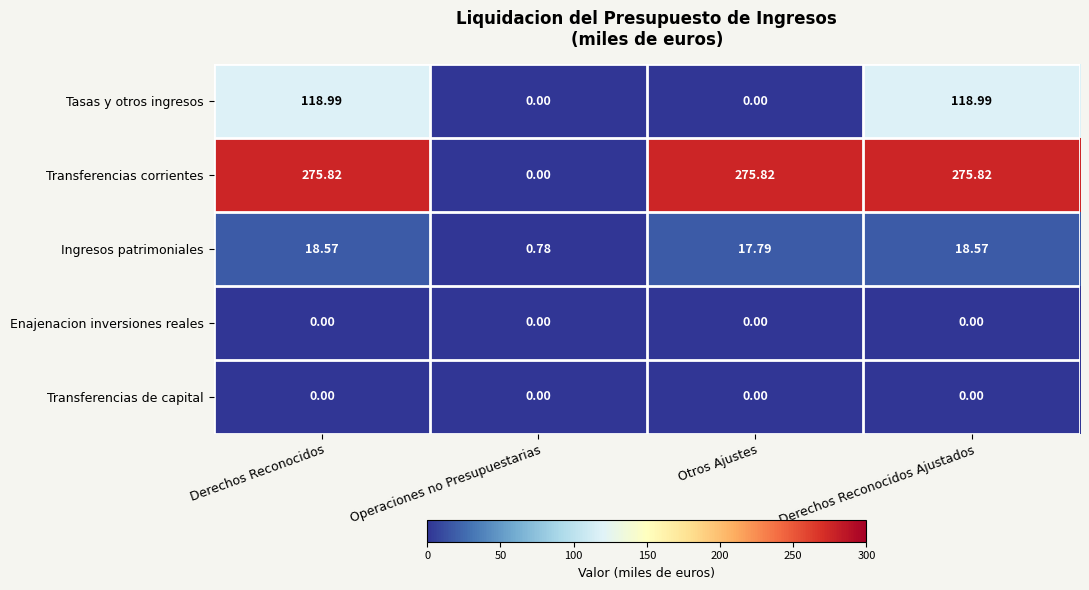

How many data points in Tasas y otros ingresos are above 118?

2